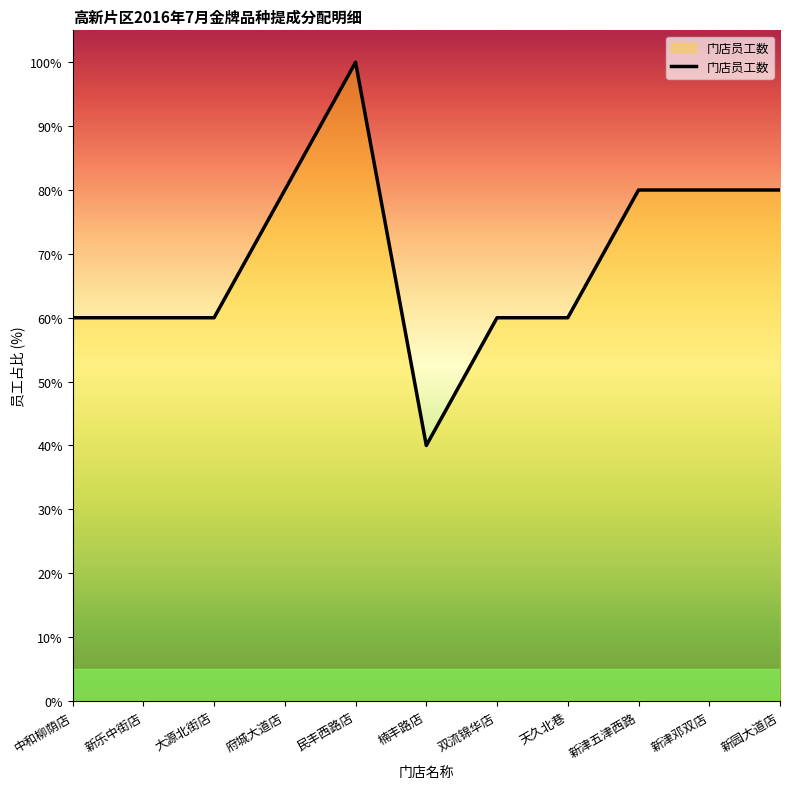

Which label corresponds to the smallest value in the chart?

楠丰路店